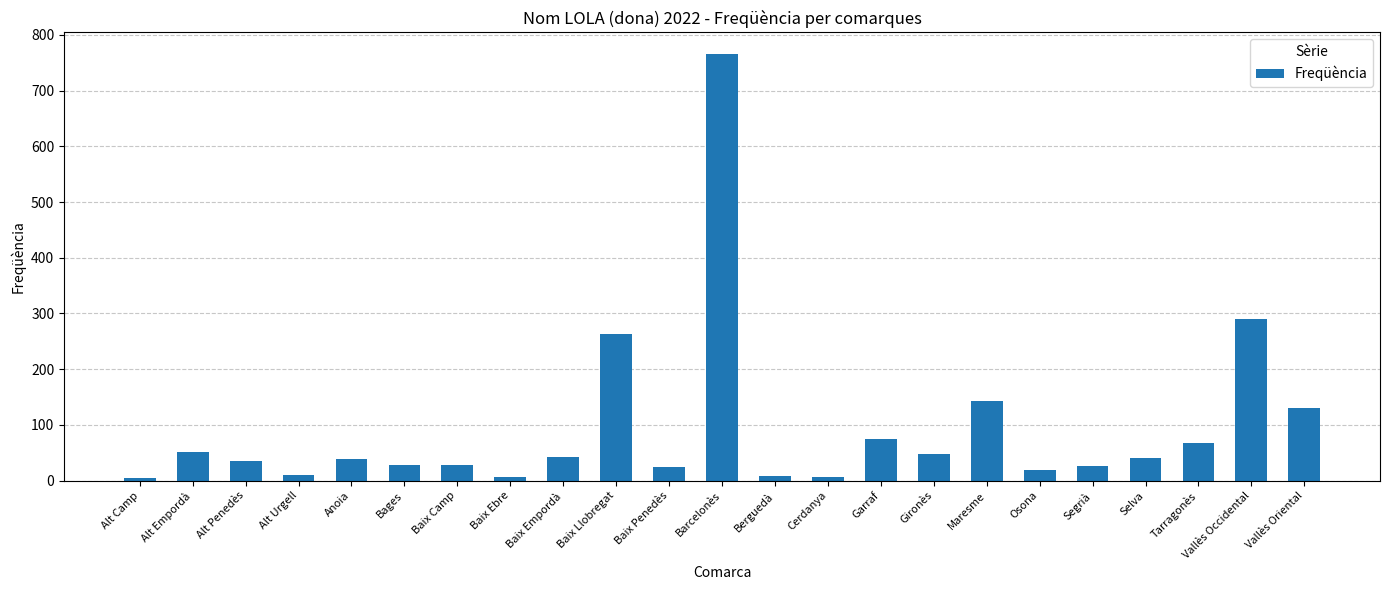

What is the sum of the values at Alt Camp and Barcelonès?

770